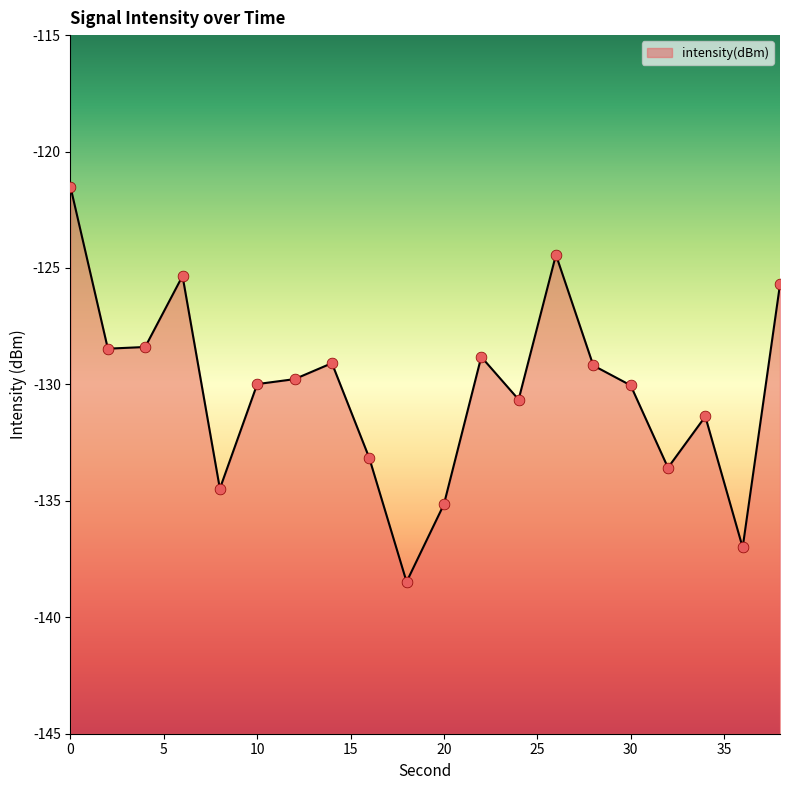

Which has a higher value, 34 or 20?

34